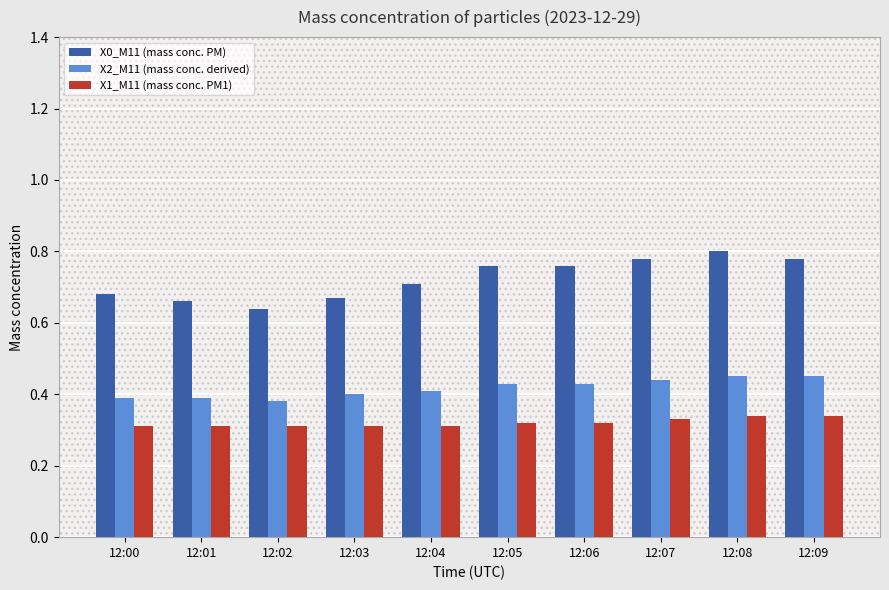

What is the sum of all X1_M11 (mass conc. PM1) values?

3.2